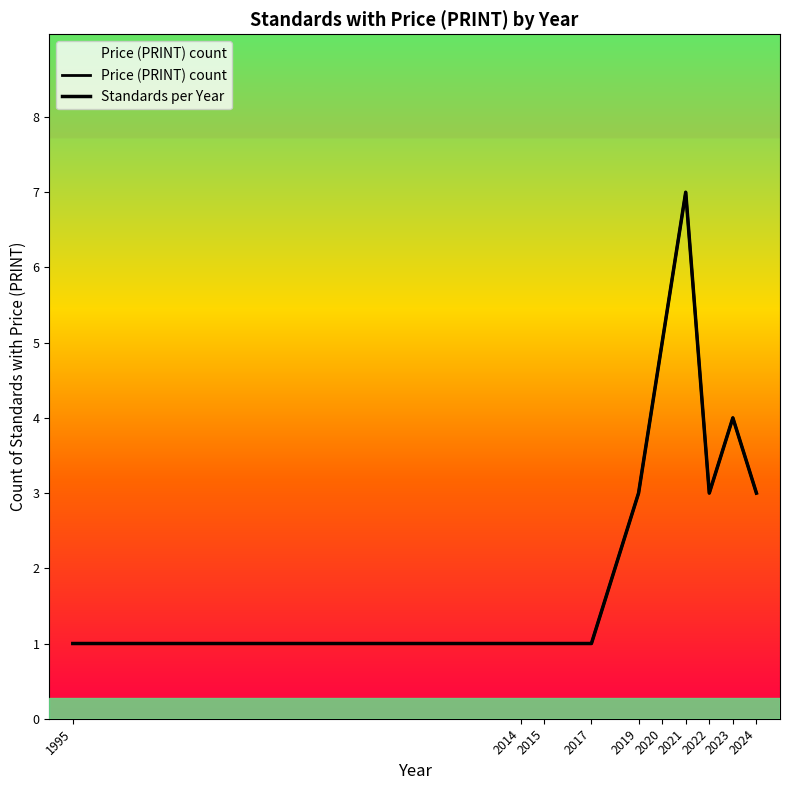

Reading right to left, extract all data points from this chart.

Price (PRINT) count: 3	4	3	7	5	3	1	1	1	1
Standards per Year: 3	4	3	7	5	3	1	1	1	1